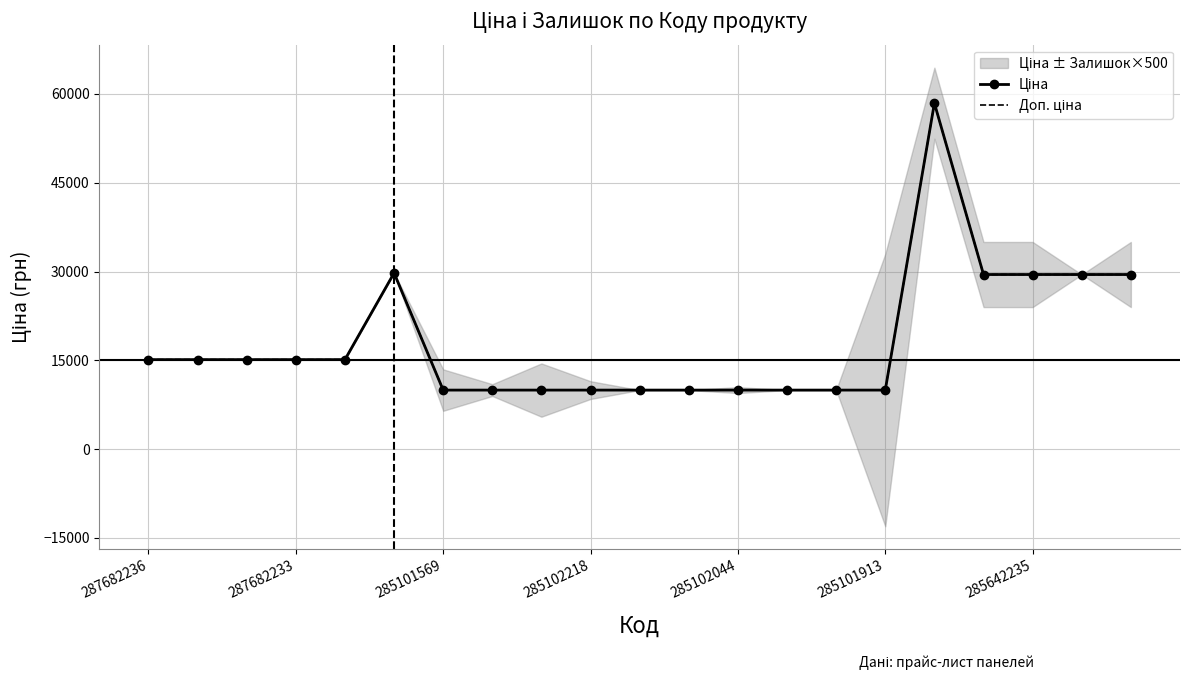

What is the sum of the Доп. ціна values at 285101569 and 287682236?

30240.0